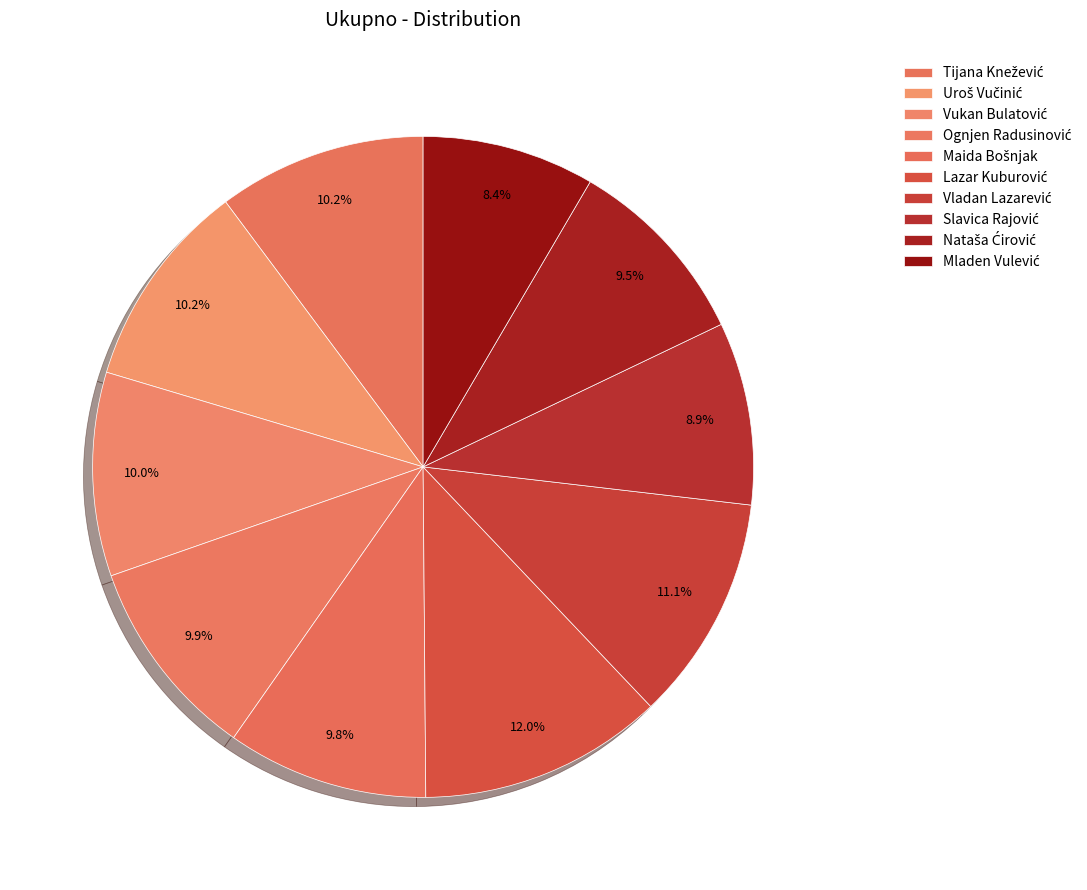

What is the total percentage of Vukan Bulatović and Slavica Rajović?

18.9%